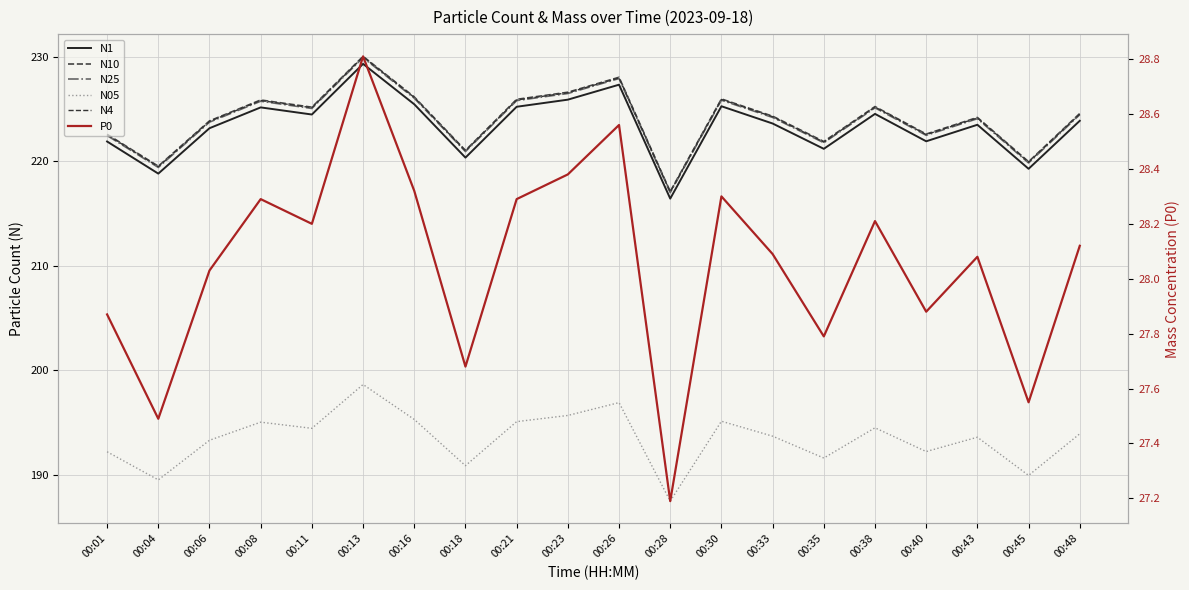

At which category does N1 reach its first local valley?

00:04